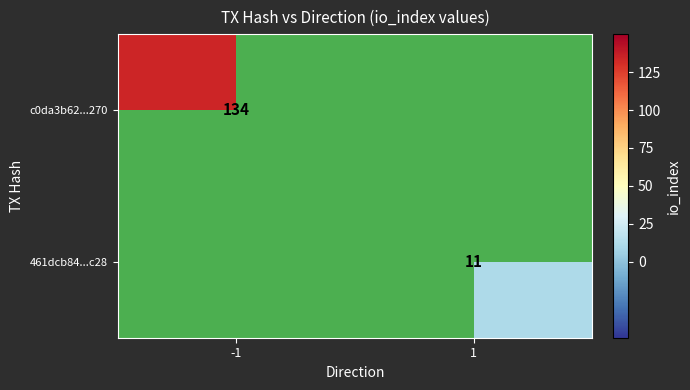

Which label corresponds to the largest value in the chart?

-1